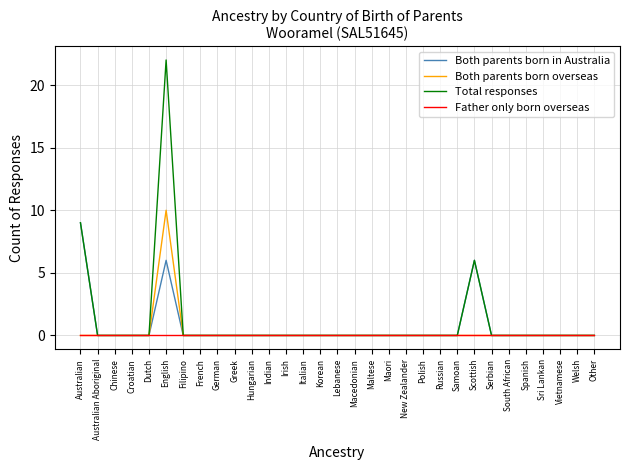

At how many categories does at least one series exceed 19?

1